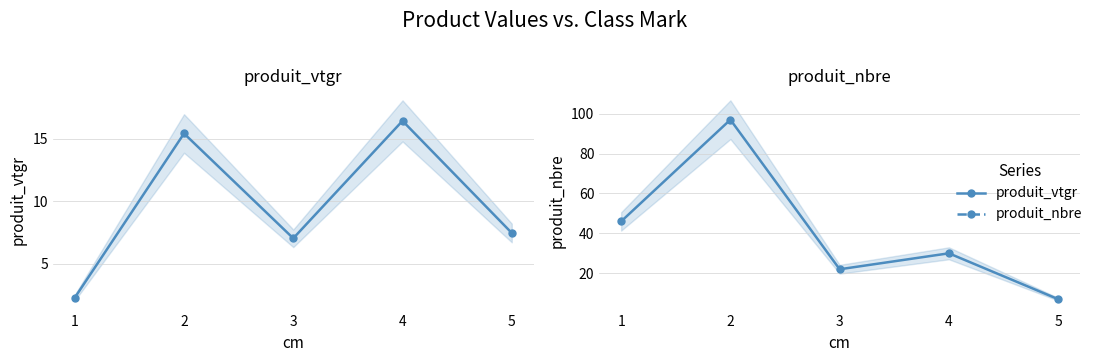

What is the difference between the highest and lowest values at 5?

0.5